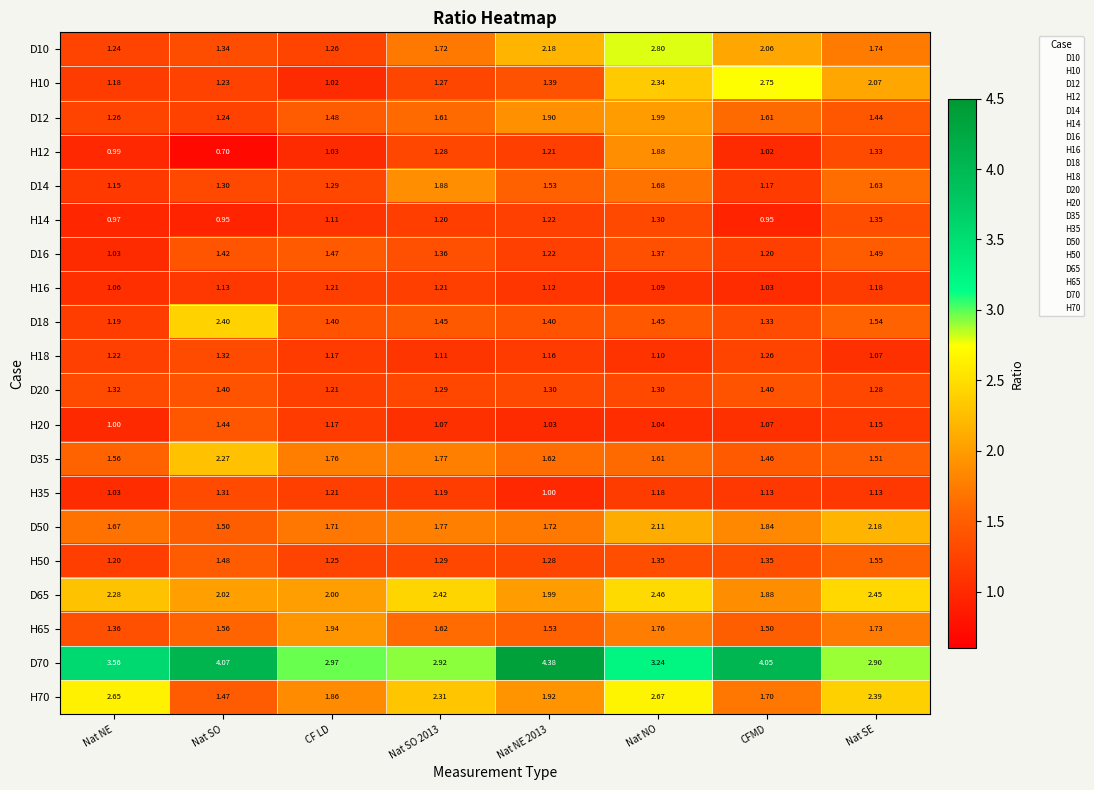

Which category has the lowest value across all series?

Nat SO